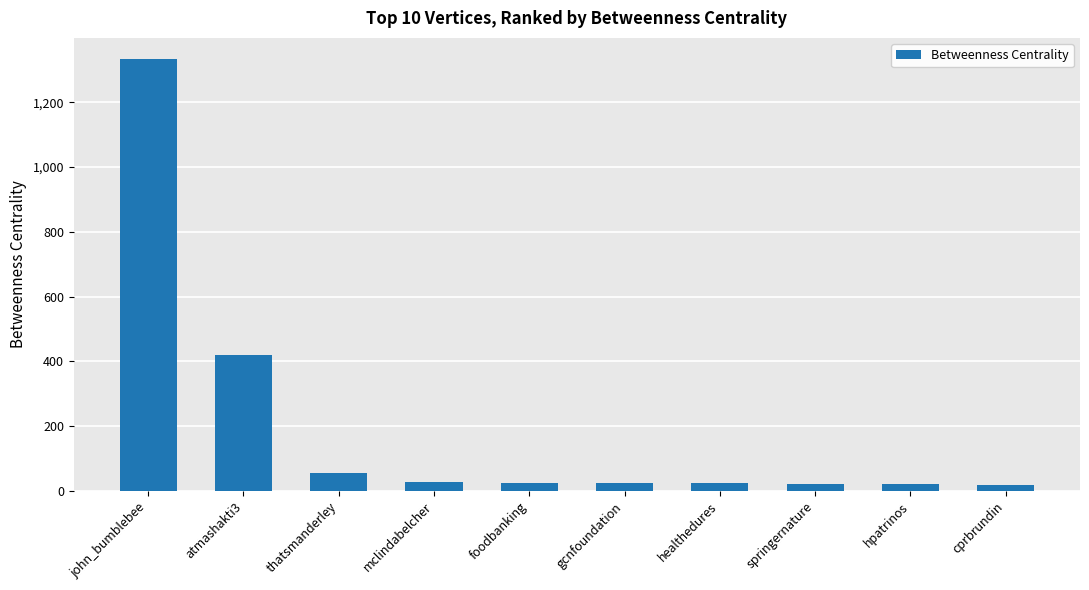

What is the label of the 5th bar from the right?

gcnfoundation